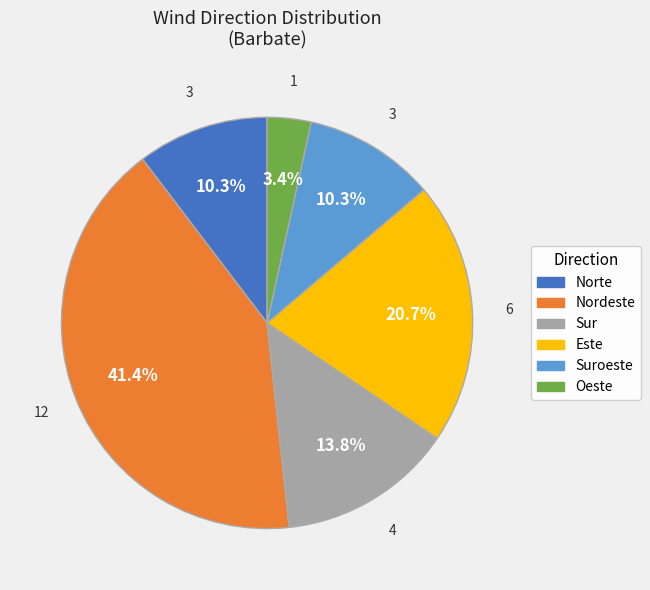

Which slice is the largest?

Nordeste